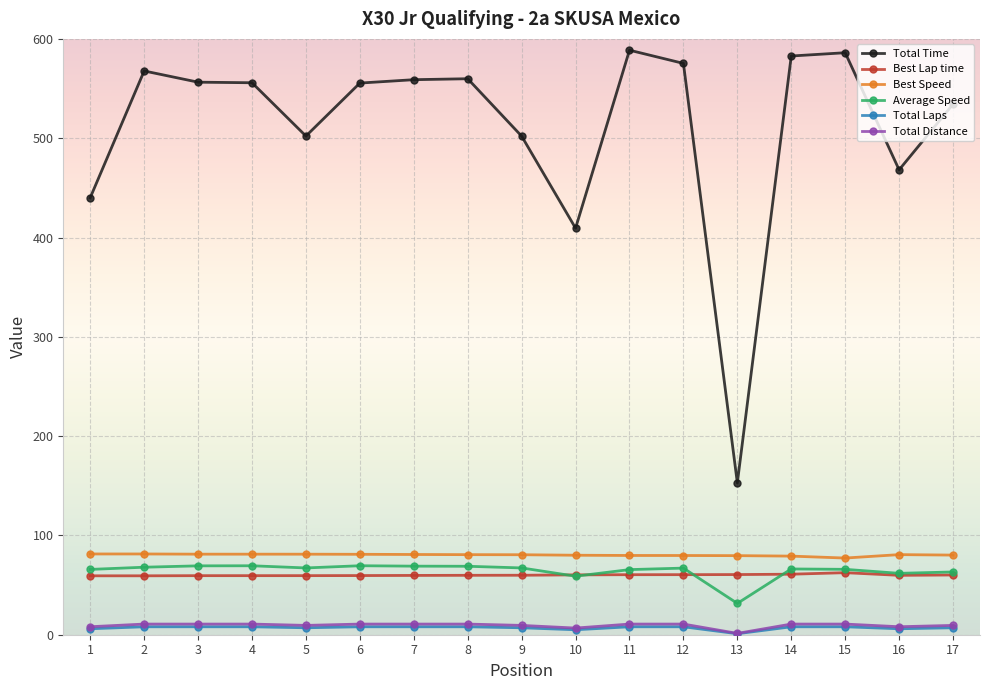

What is the smallest value displayed?

1.0